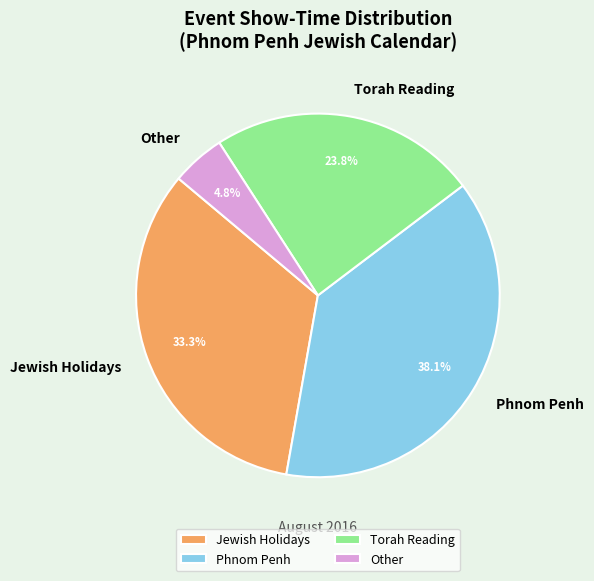

What portion of the pie excludes Jewish Holidays?

66.7%